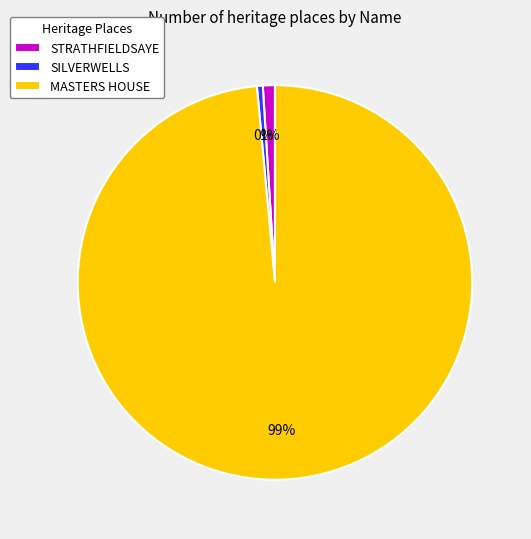

Is there a majority slice in this chart?

Yes